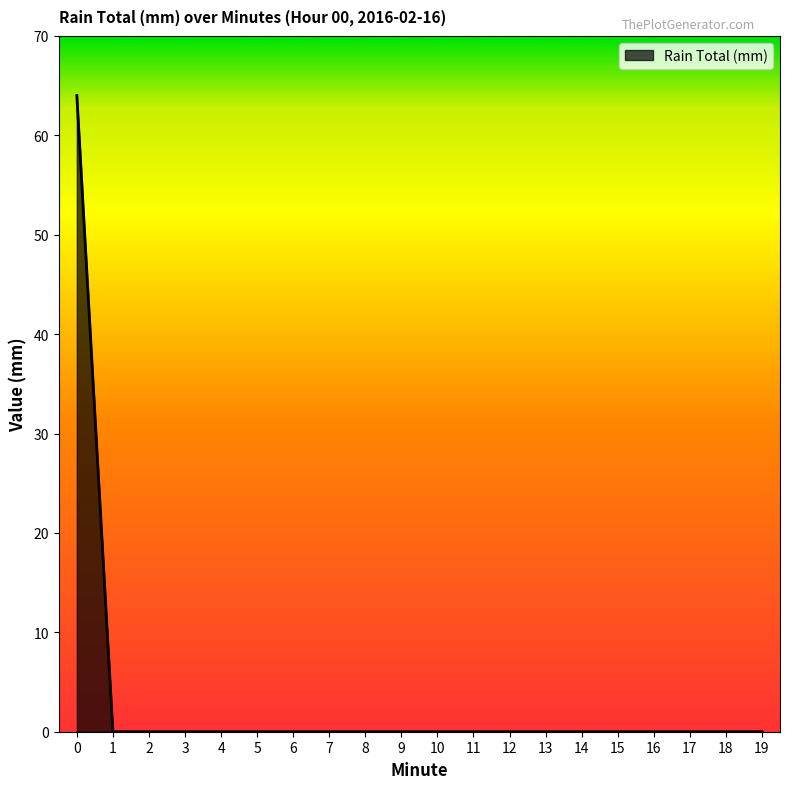

What is the change in value from 0 to 14?

-64.0